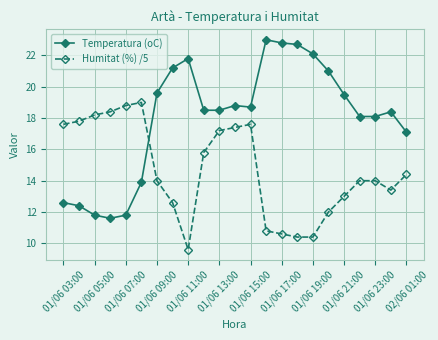

True or false: Temperatura (oC) has more than 2 points higher than both neighbors.

True